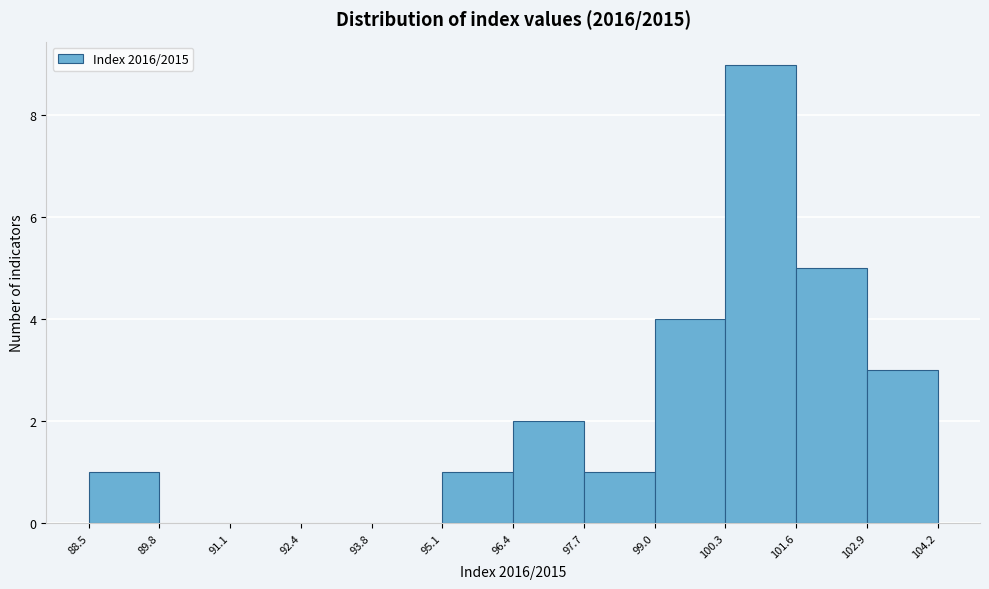

How tall is the bar that spans 100.3 to 101.6 on the x-axis? The values are not printed on the chart, so give them approximately, as read against the axis.

9